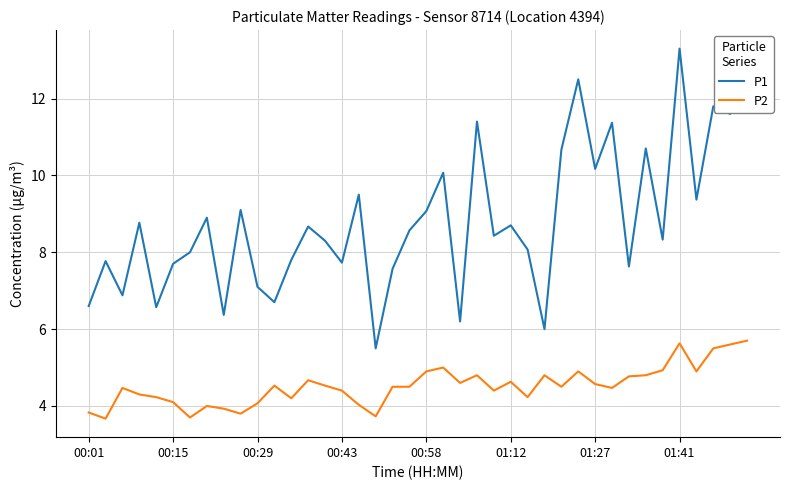

True or false: P2 and P1 cross at least once.

False